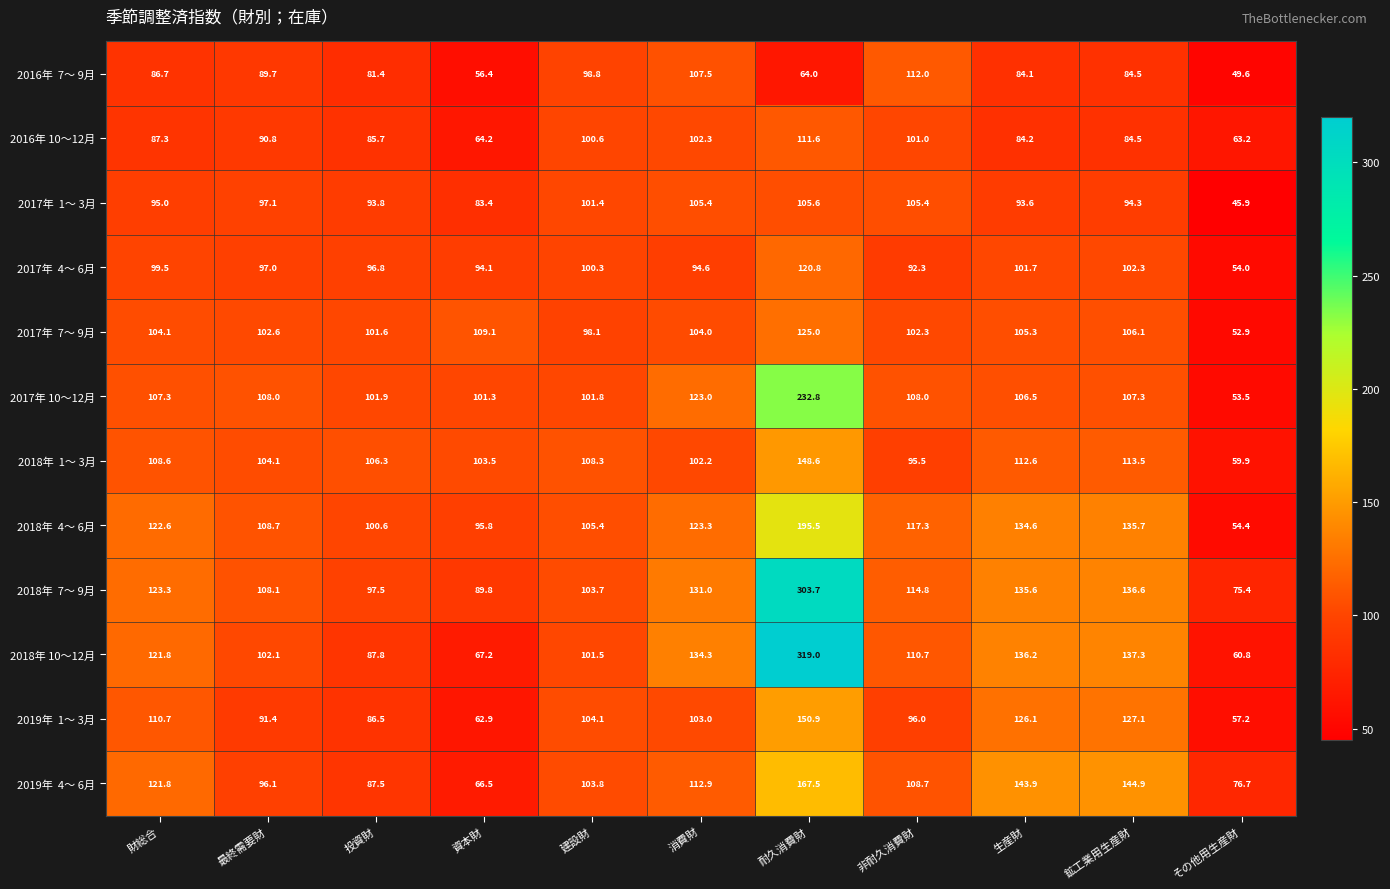

What is the sum of the 2018年 10～12月 values at その他用生産財 and 最終需要財?

162.9